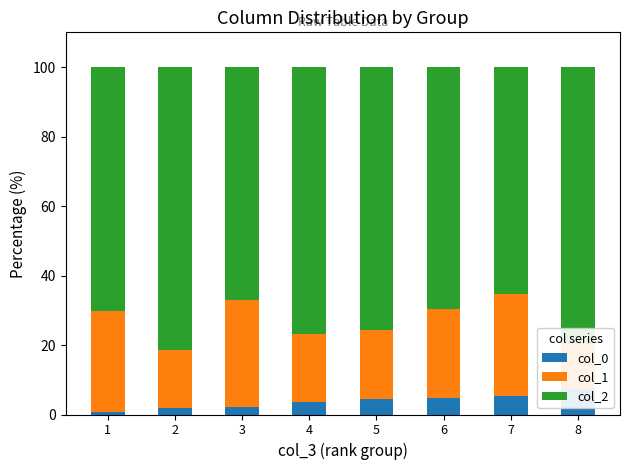

Where does the col_1 series first go above 25?

1